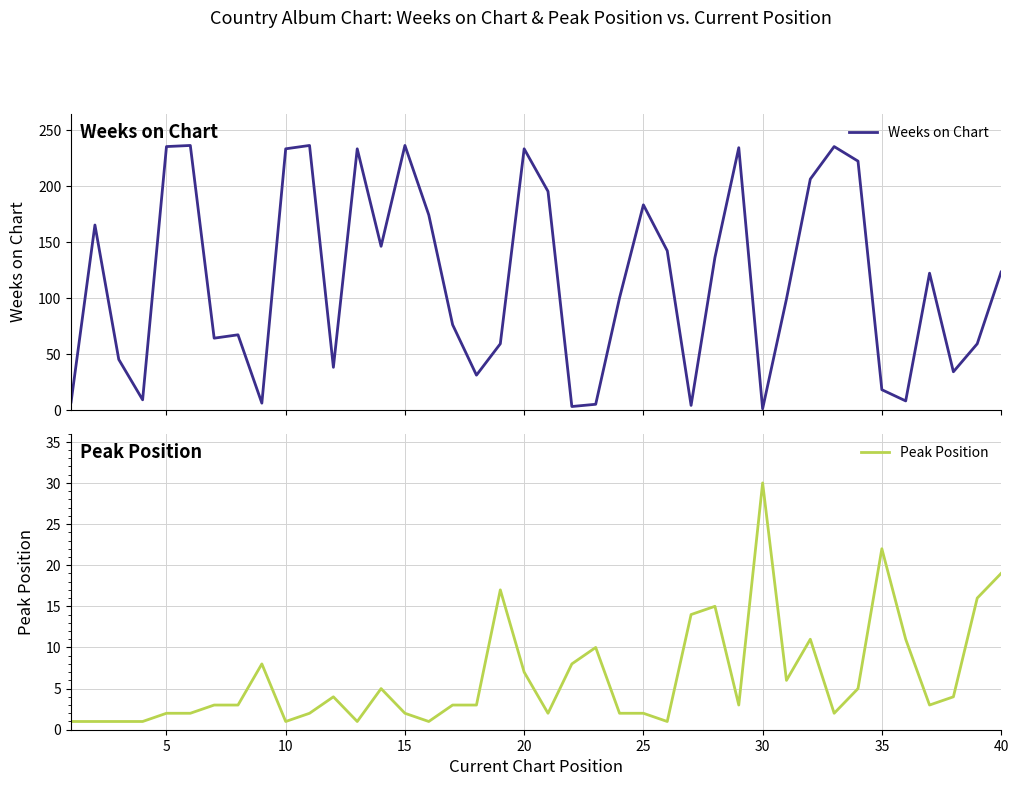

Rank the series by their maximum value, from lowest to highest.

Peak Position, Weeks on Chart